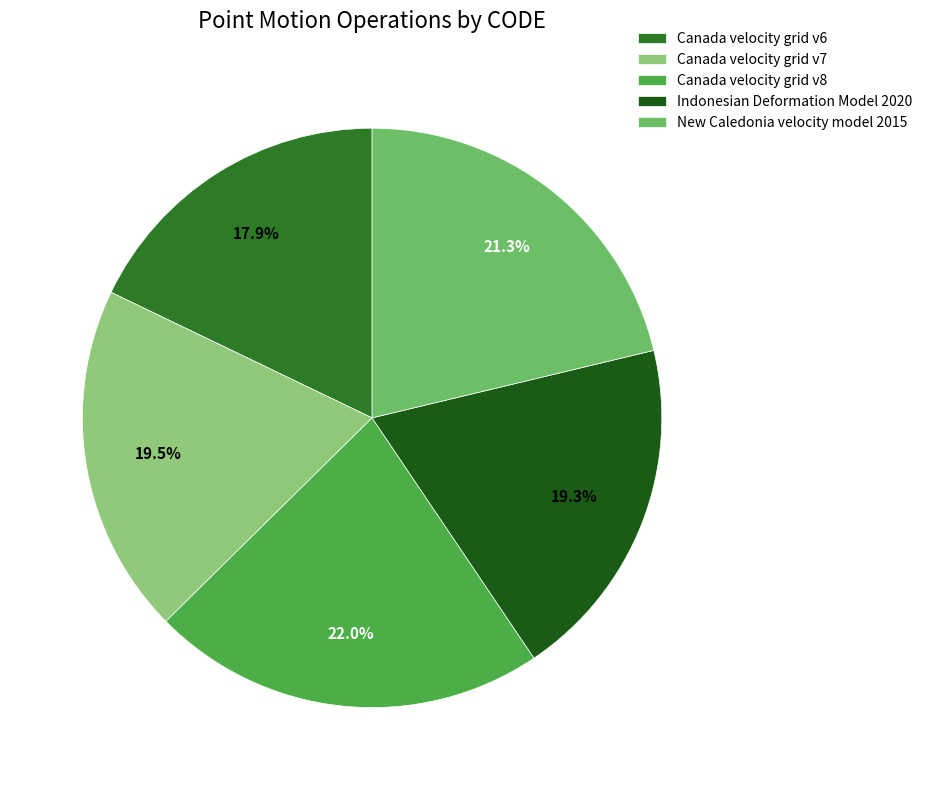

How many segments does this pie chart have?

5